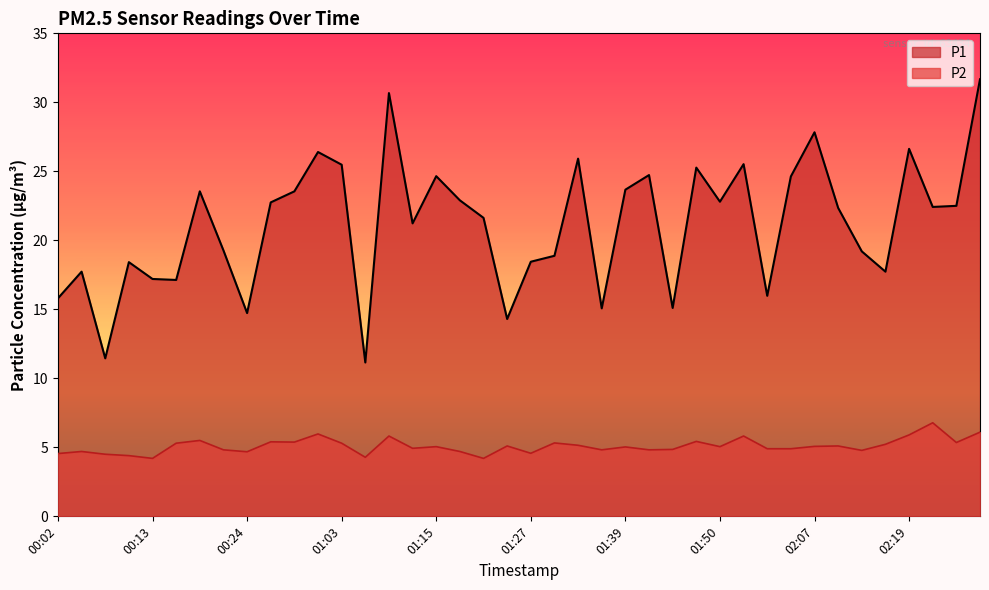

The value of P1 at 01:18 is 33.3. True or false?

False